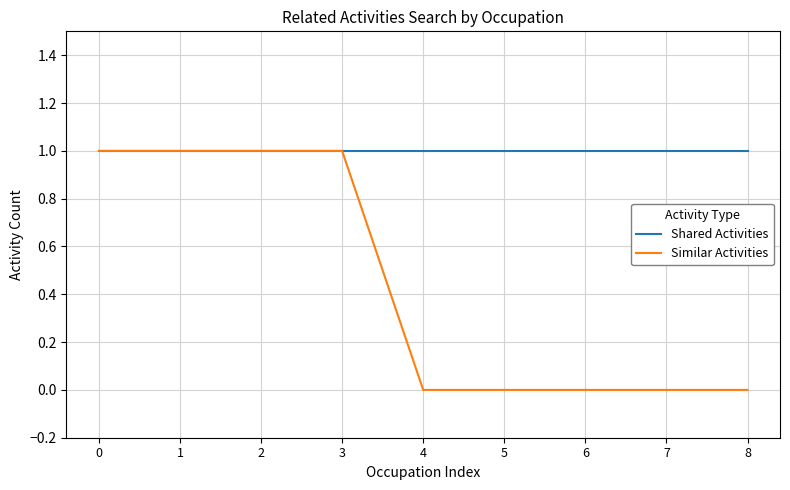

Is the value of Similar Activities at 8 greater than the value of Shared Activities at 1?

No